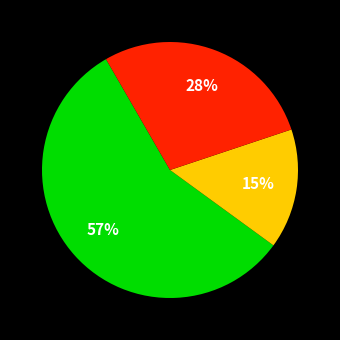

To the nearest percent, what is the average slice percentage?

33%